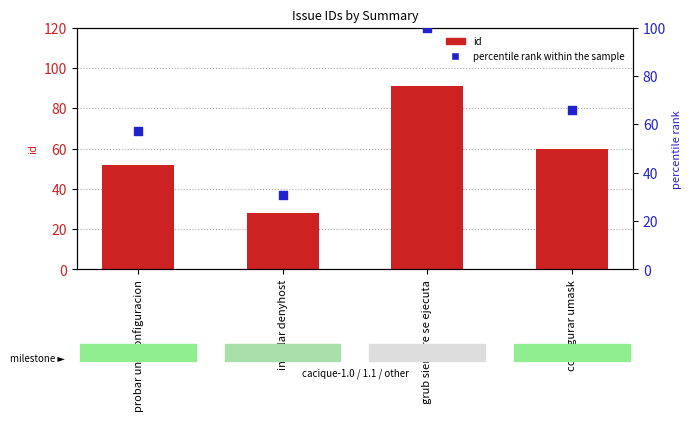

Which series contains the highest Y value?

percentile rank within the sample